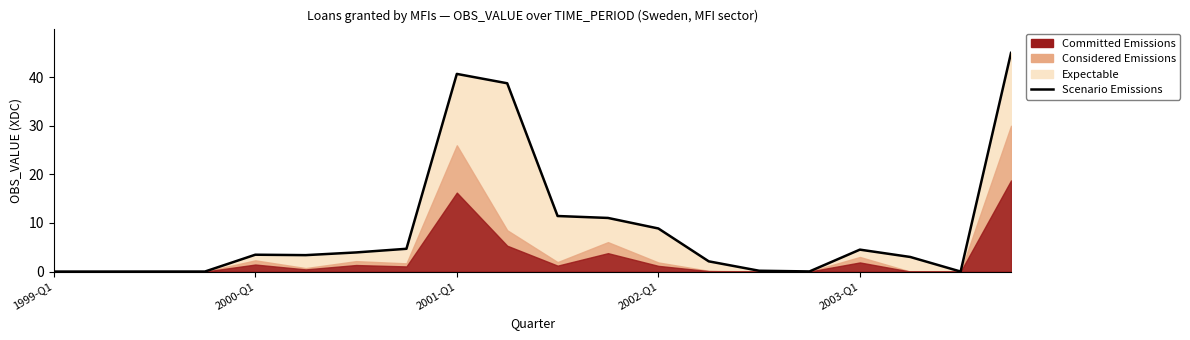

How many values exceed 3?

12